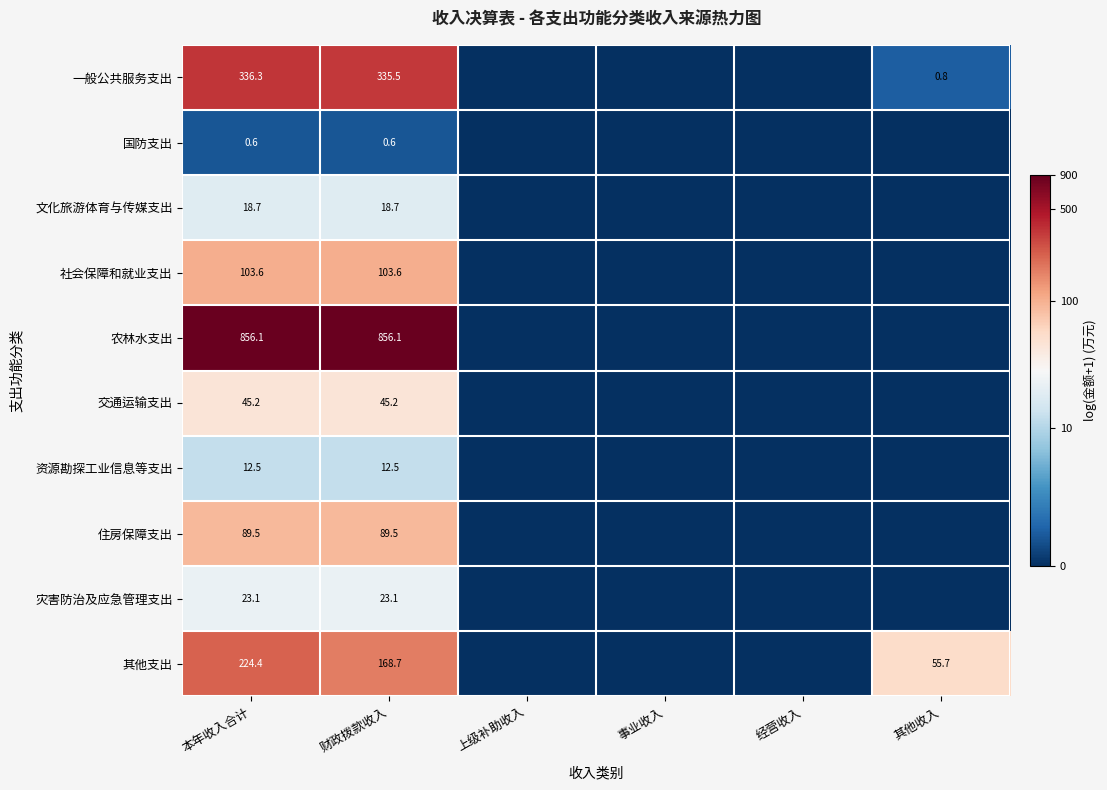

What is the total value across all series at 财政拨款收入?

1653.5